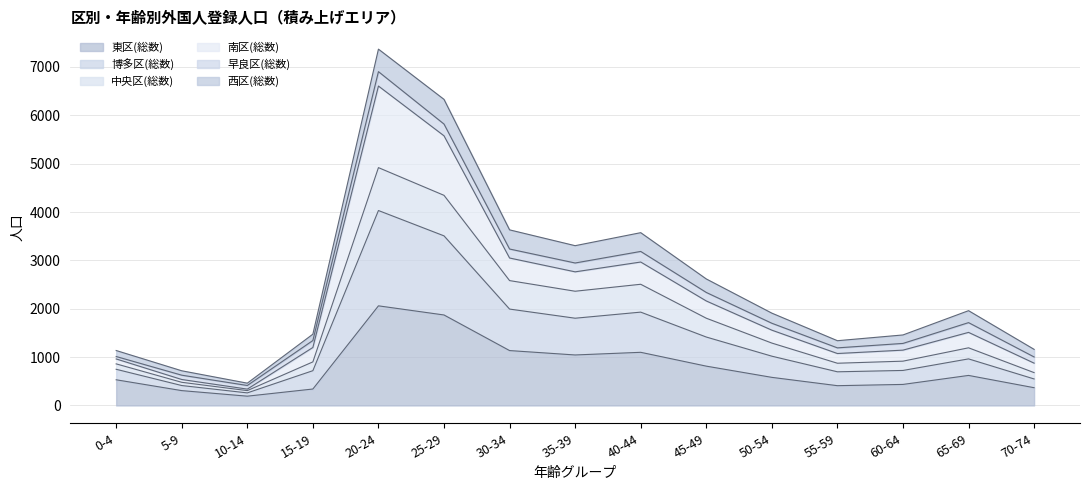

How many lines are shown in the chart?

6